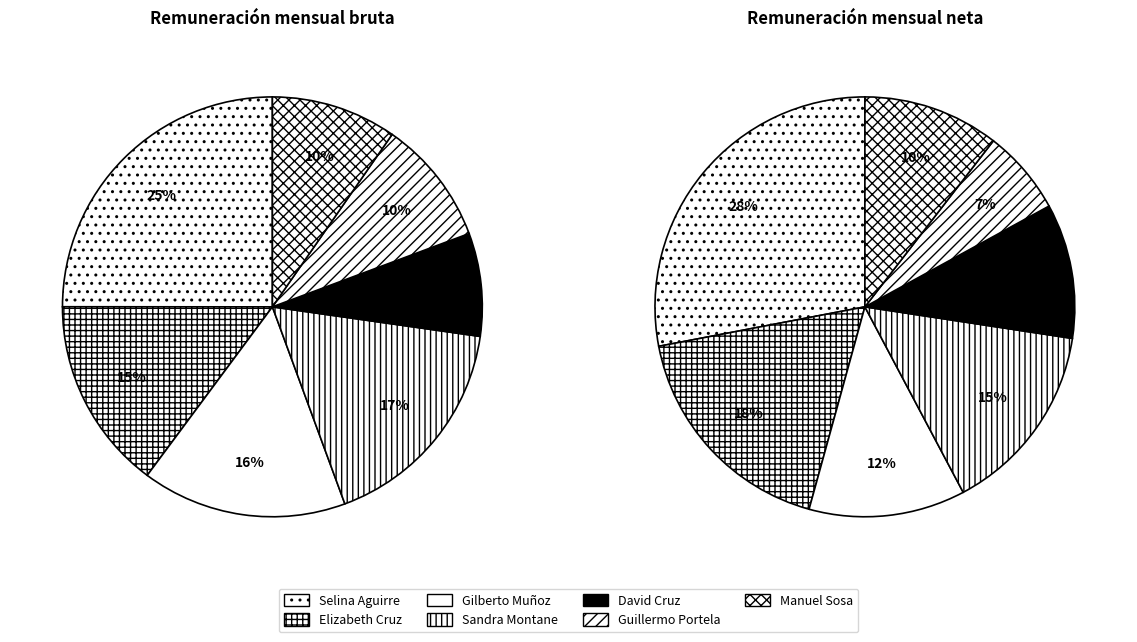

Is there a majority slice in this chart?

No